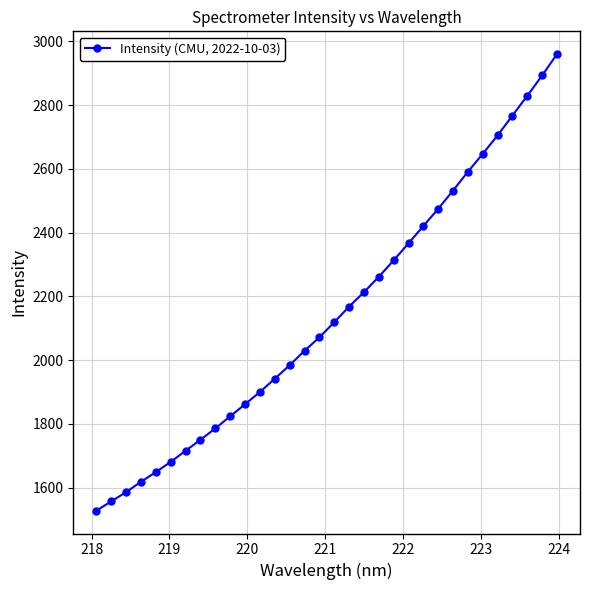

What is the maximum value shown in the chart?

2959.9